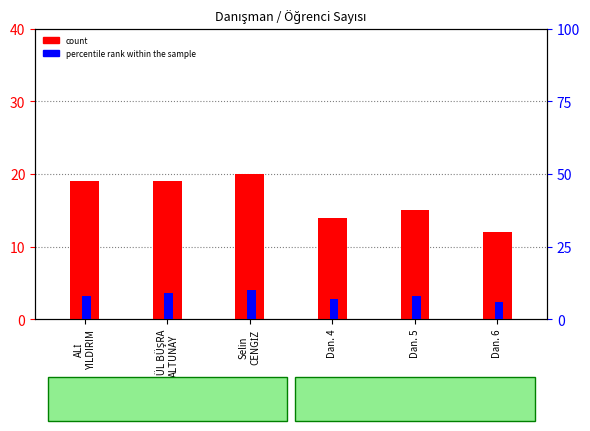

Reading left to right, transcribe all the data shown in this chart.

count: 19	19	20	14	15	12
percentile rank within the sample: 8	9	10	7	8	6